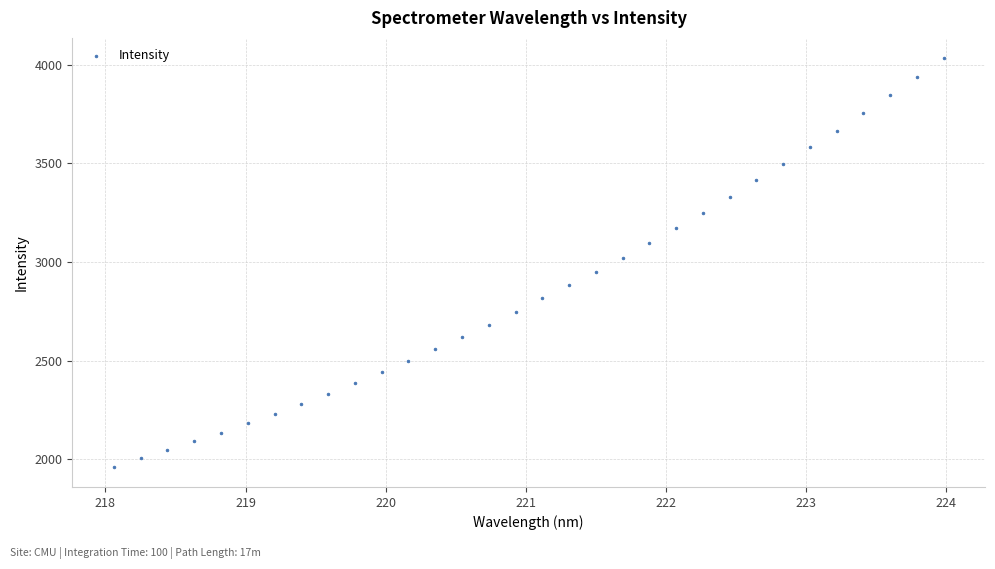

What is the range of X values (max minus min)?

5.9